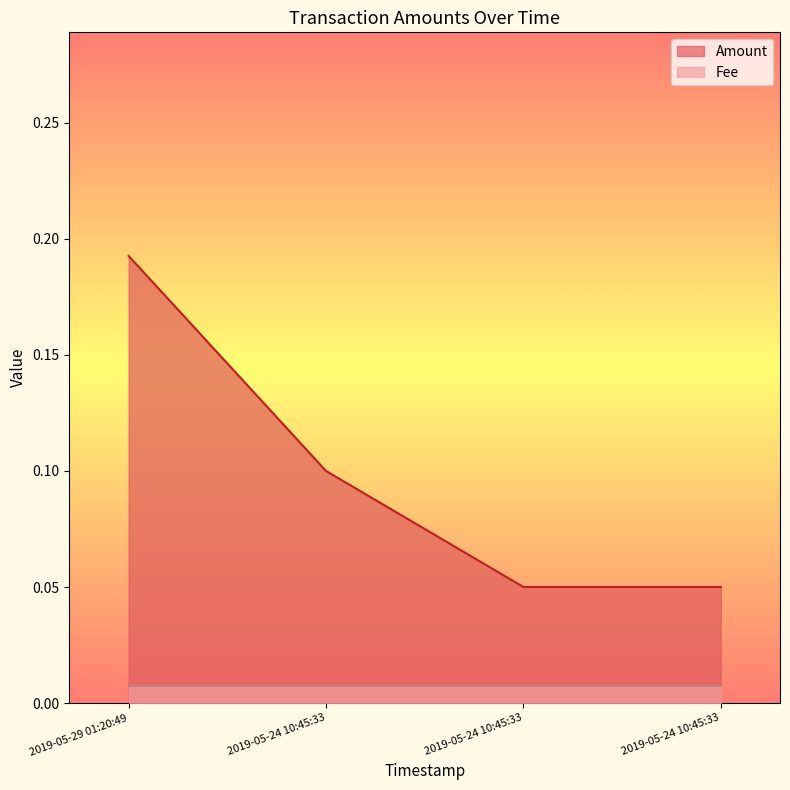

Reading left to right, what are all the values shown in this chart?

0.2	0.1	0.1	0.1